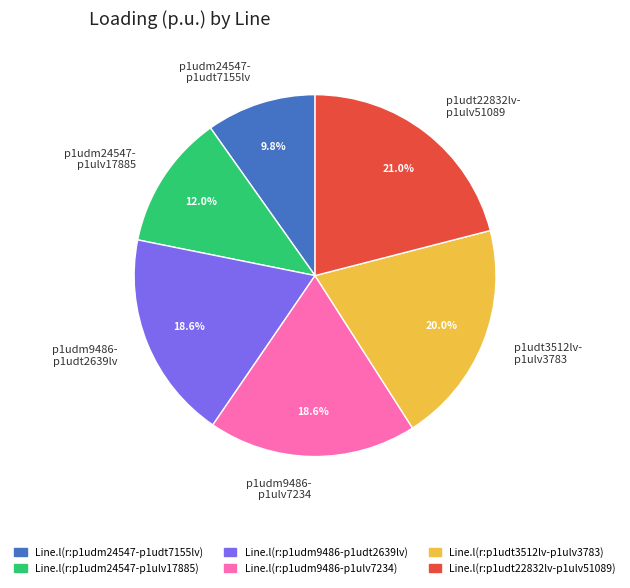

Combined, what portion of the pie is p1udm9486- p1udt2639lv and p1udt22832lv- p1ulv51089?

39.6%